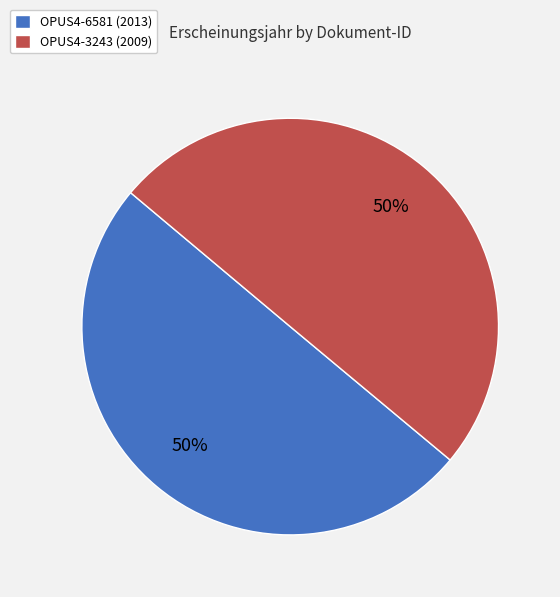

To the nearest percent, what percentage of the pie is OPUS4-6581?

50%